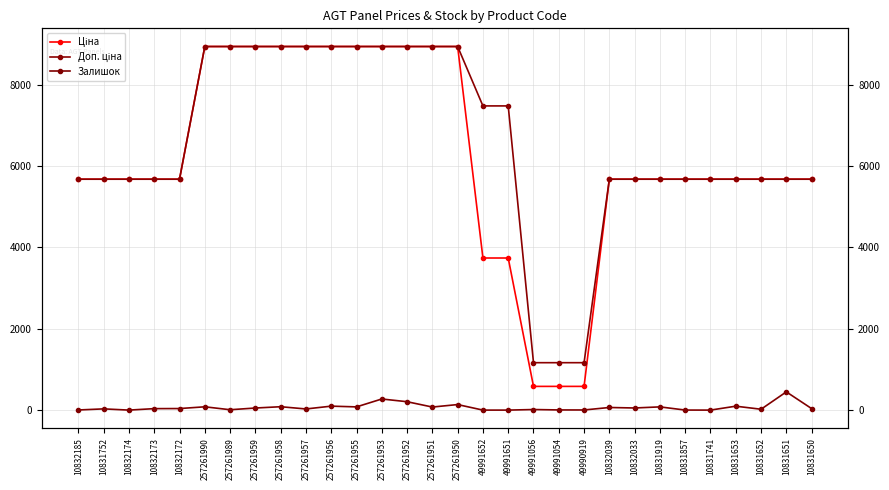

The Залишок series shows 5.2 at 49990919. True or false?

False